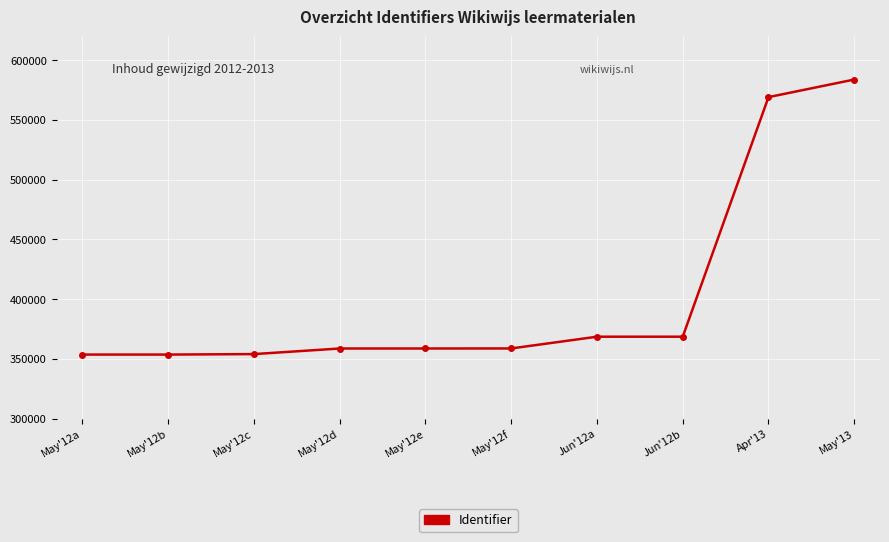

What is the sum of all values?

4027981